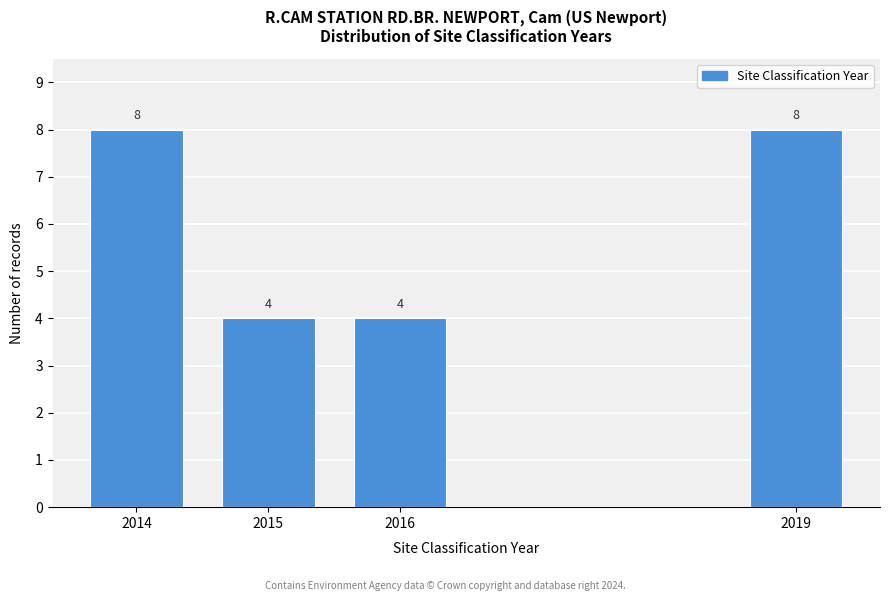

Reading left to right, extract all data points from this chart.

2014=8	2015=4	2016=4	2019=8